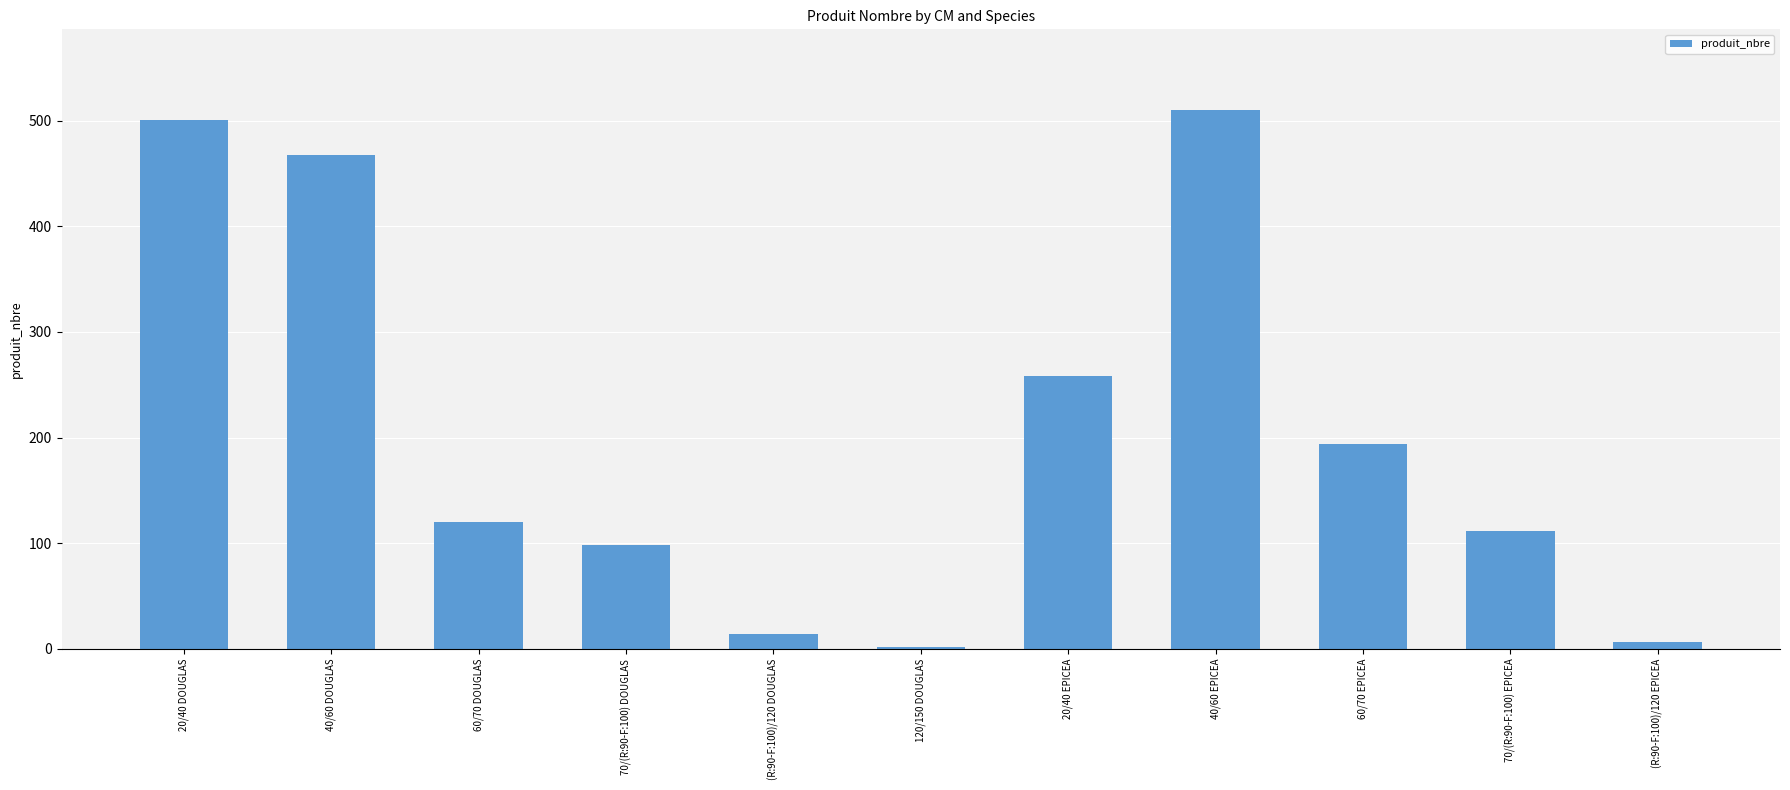

At which category does the chart reach its minimum across all series?

120/150 DOUGLAS